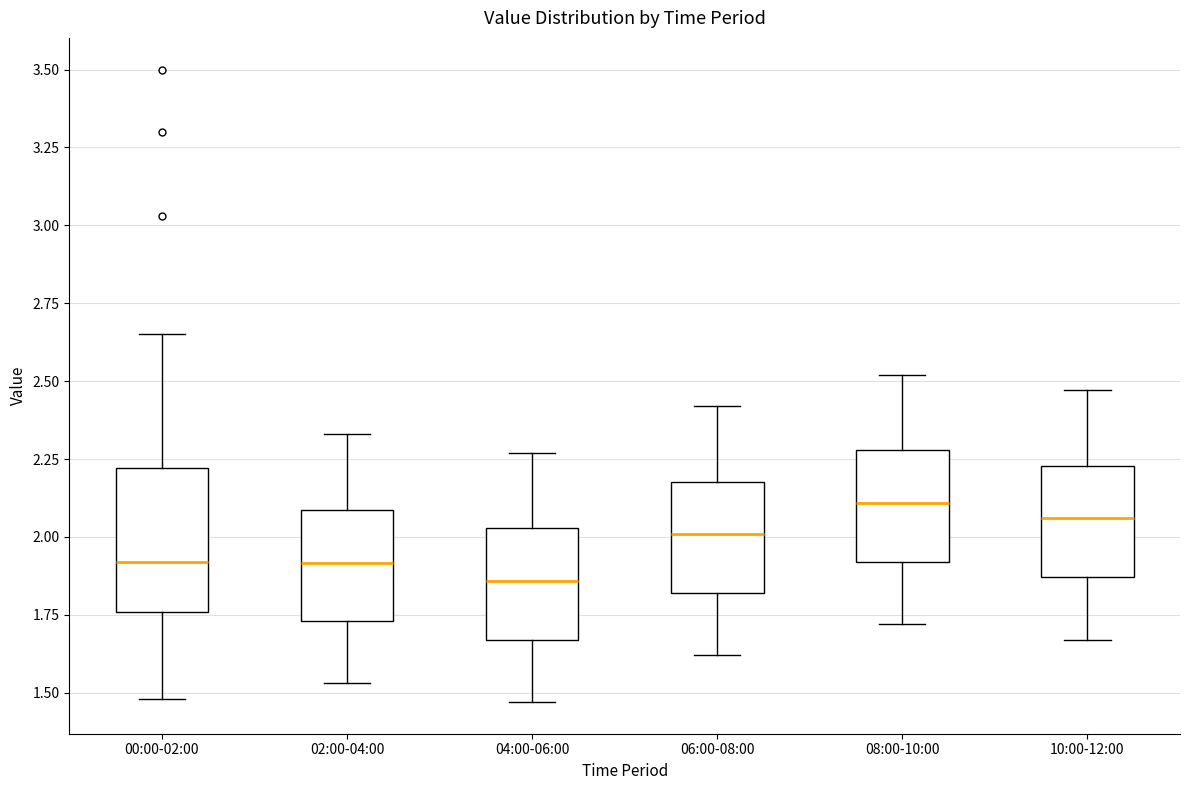

Reading left to right, read every box against the y-axis: the position of its median line, the range the box covers, and the ends of its whiskers. The values are not printed on the chart, so give them approximately, as read against the axis.

00:00-02:00: median 1.90, box 1.75 to 2.20, whiskers 1.50 to 2.65
02:00-04:00: median 1.90, box 1.75 to 2.10, whiskers 1.55 to 2.35
04:00-06:00: median 1.85, box 1.65 to 2.05, whiskers 1.45 to 2.25
06:00-08:00: median 2.00, box 1.80 to 2.20, whiskers 1.60 to 2.40
08:00-10:00: median 2.10, box 1.90 to 2.30, whiskers 1.70 to 2.50
10:00-12:00: median 2.05, box 1.85 to 2.25, whiskers 1.65 to 2.45